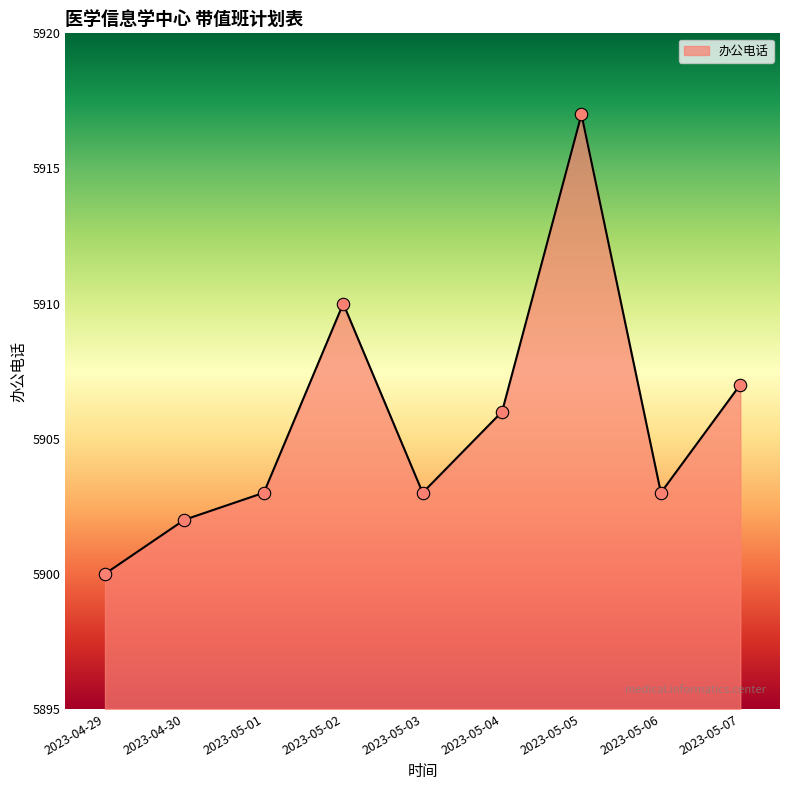

Between 2023-04-29 and 2023-05-06, which is larger?

2023-05-06